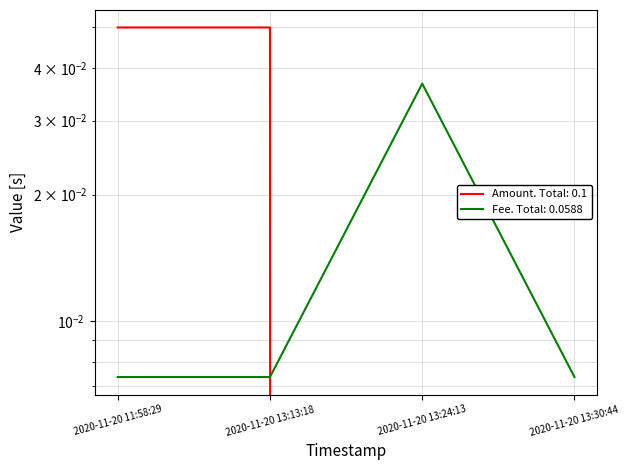

Does the chart display data point markers on the line(s)?

No